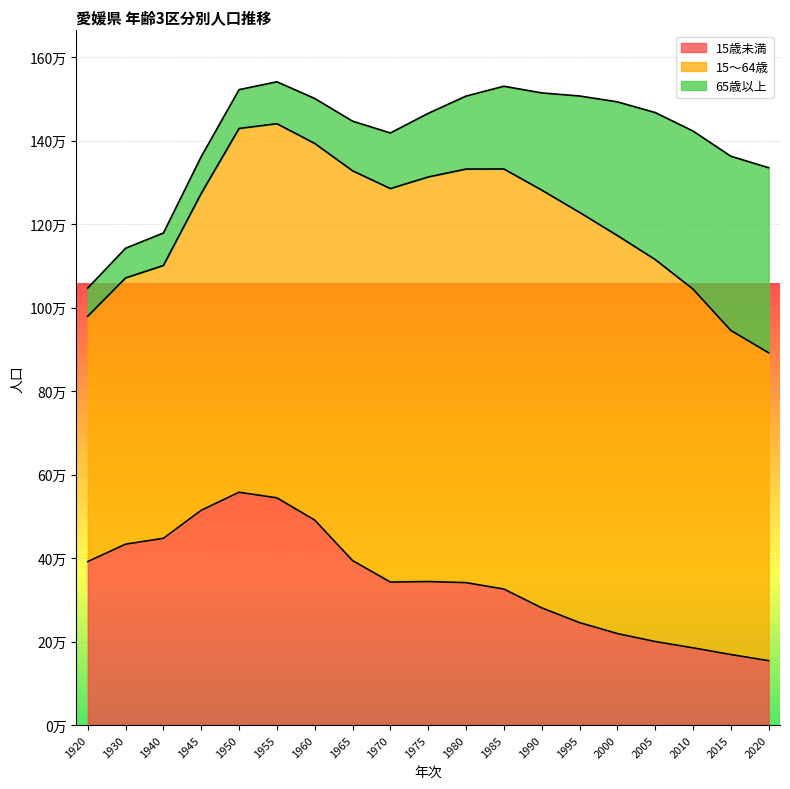

Rank the series at 1980 from highest to lowest value.

15～64歳, 15歳未満, 65歳以上